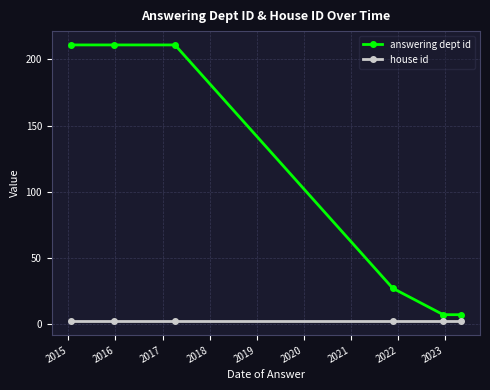

Reading left to right, transcribe all the data shown in this chart.

answering dept id: 211	211	211	27	7	7
house id: 2	2	2	2	2	2